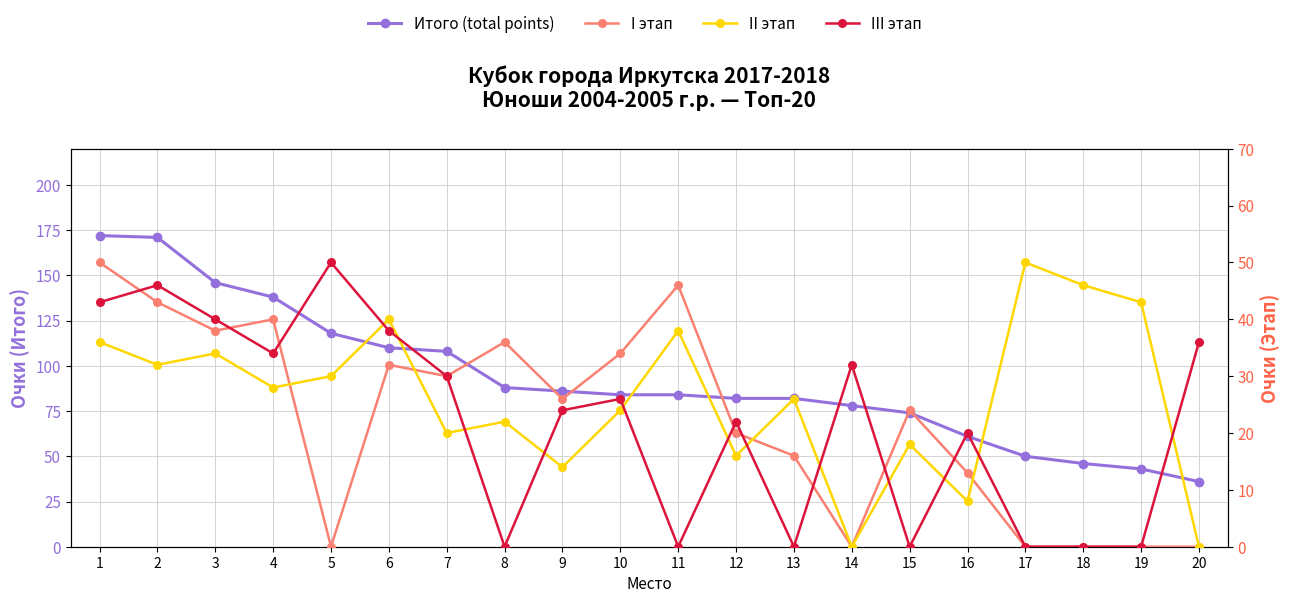

Is this an area chart (filled region under the line)?

No